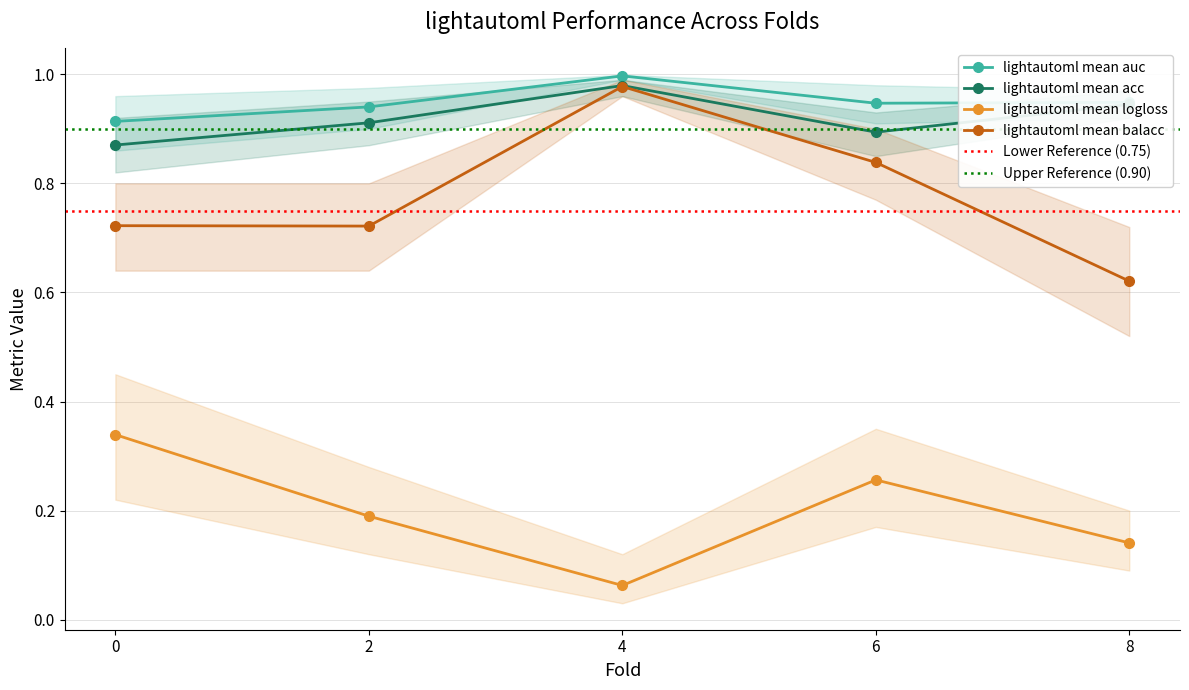

Reading right to left, list all the values displayed in this chart.

lightautoml mean auc: 0.9	0.9	1.0	0.9	0.9
lightautoml mean acc: 0.9	0.9	1.0	0.9	0.9
lightautoml mean logloss: 0.1	0.3	0.1	0.2	0.3
lightautoml mean balacc: 0.6	0.8	1.0	0.7	0.7